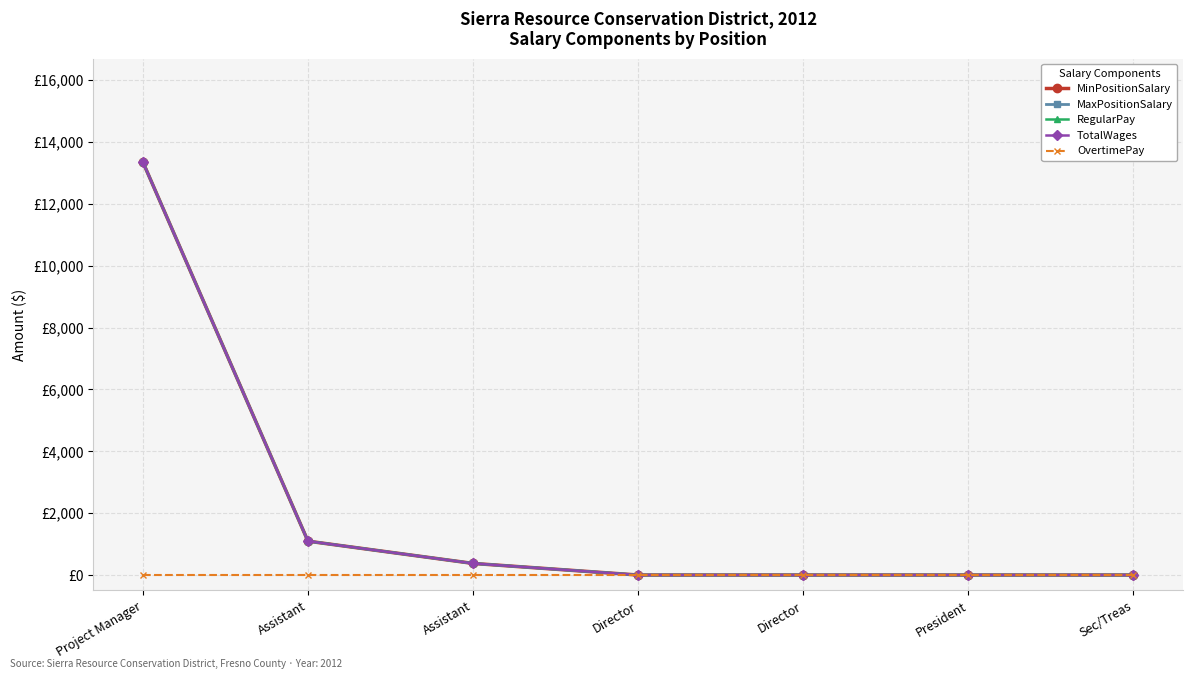

Does the chart have visible grid lines?

Yes